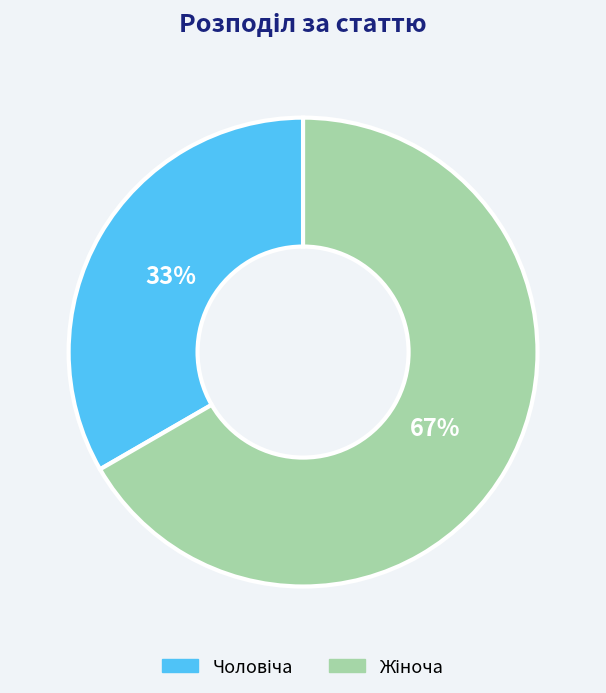

How many segments does this pie chart have?

2